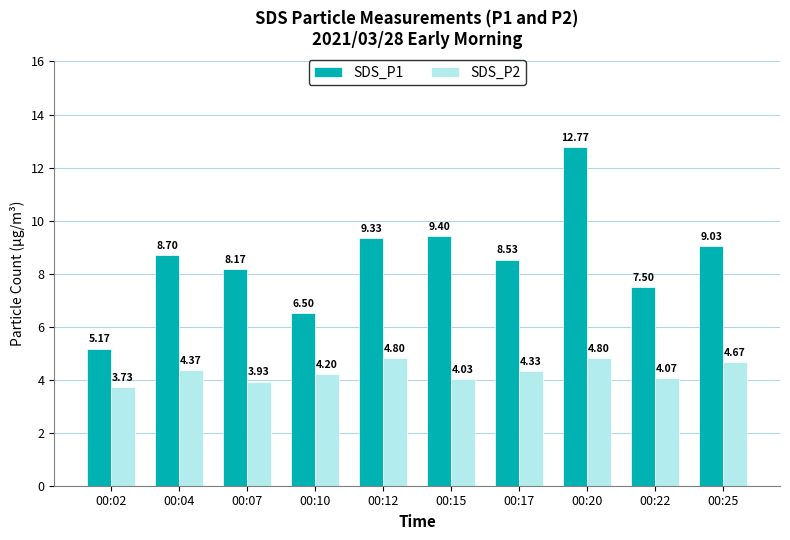

What is the difference between the SDS_P2 values at 00:10 and 00:07?

0.3